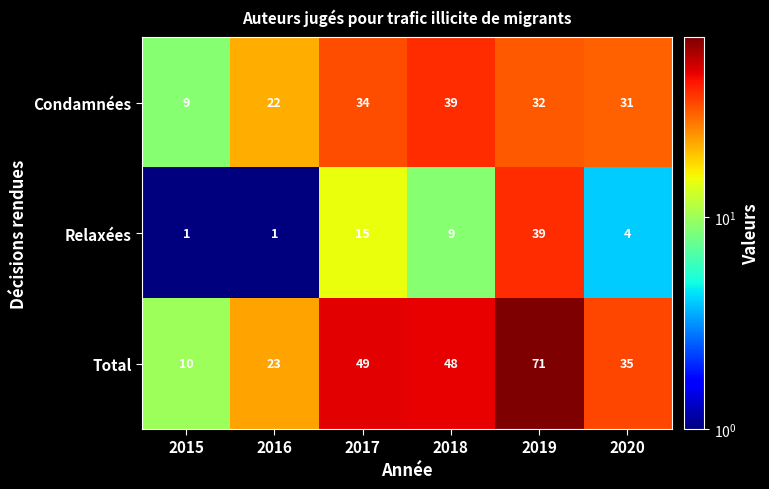

What is the total value across all series at 2019?

142